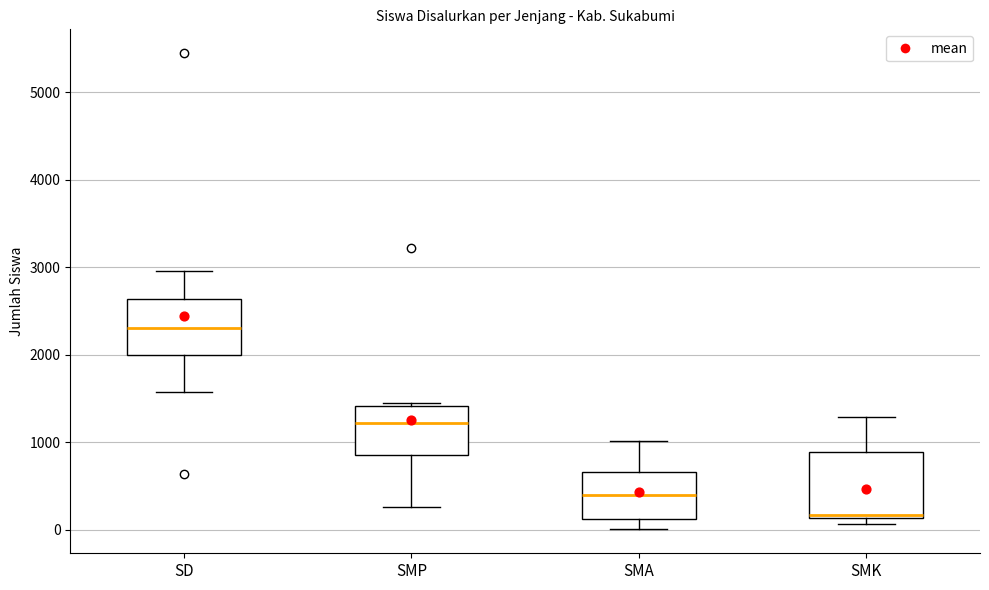

Comparing the boxes themselves (not the whiskers), which one is the tallest?

SMK